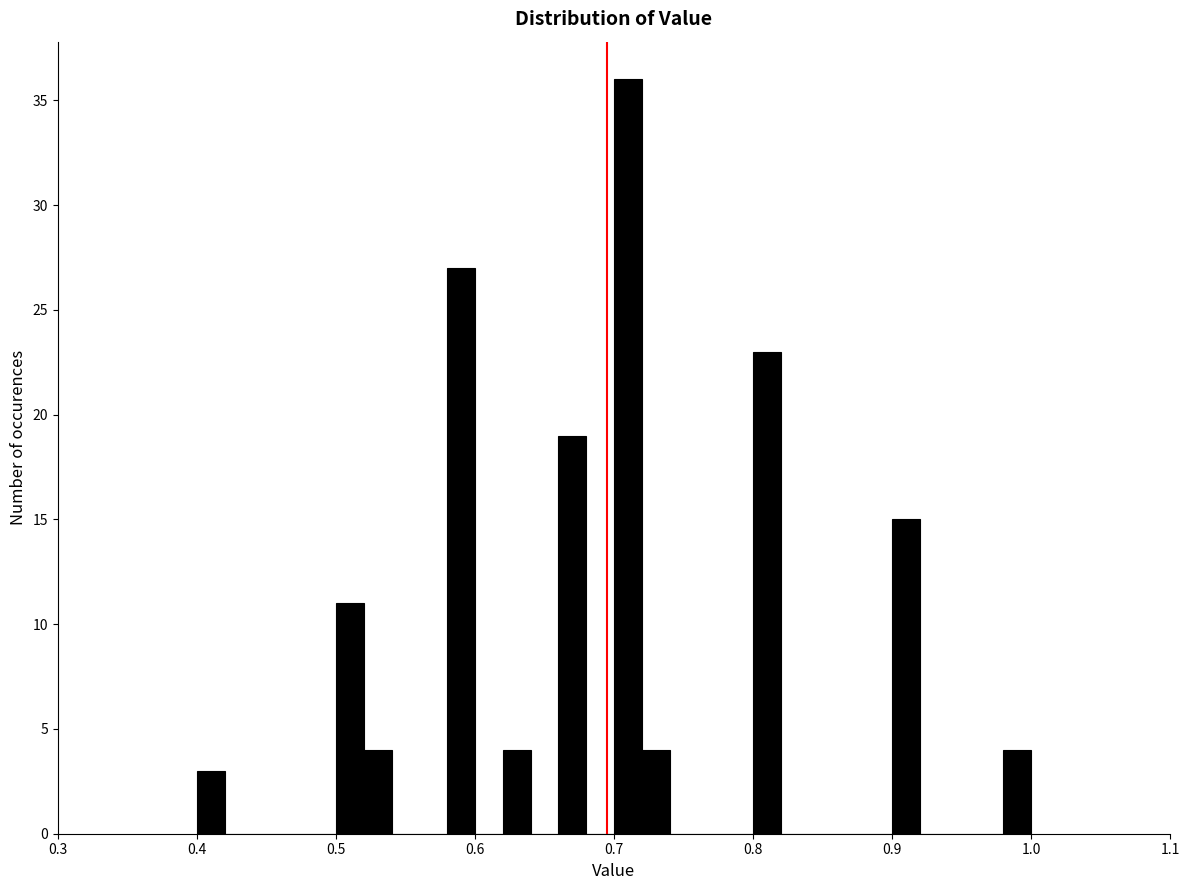

Around what value on the x-axis is the tallest bar? Give the approximate position of its centre, as read against the axis.

0.71